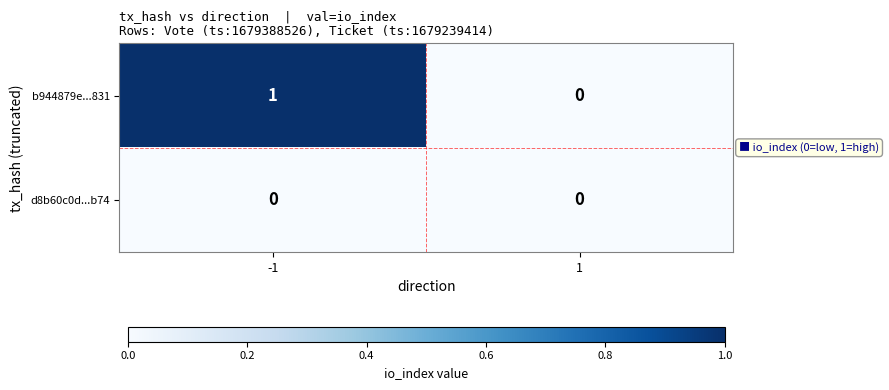

Reading right to left, what are all the values shown in this chart?

b944879e...831: 1=0	-1=1
d8b60c0d...b74: 1=0	-1=0